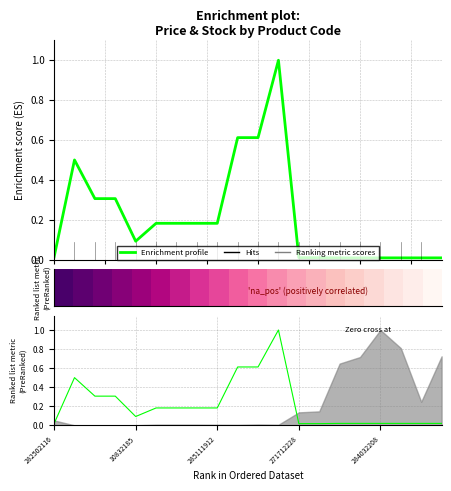

Count the number of categories in the chart.

20